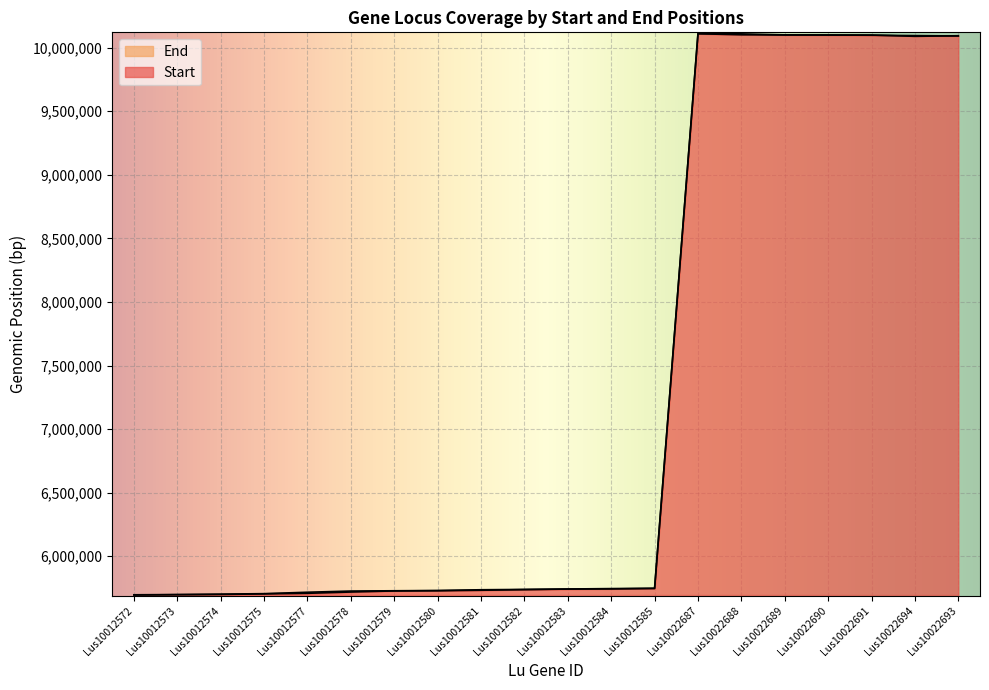

At which label does Start reach its minimum?

Lus10012572